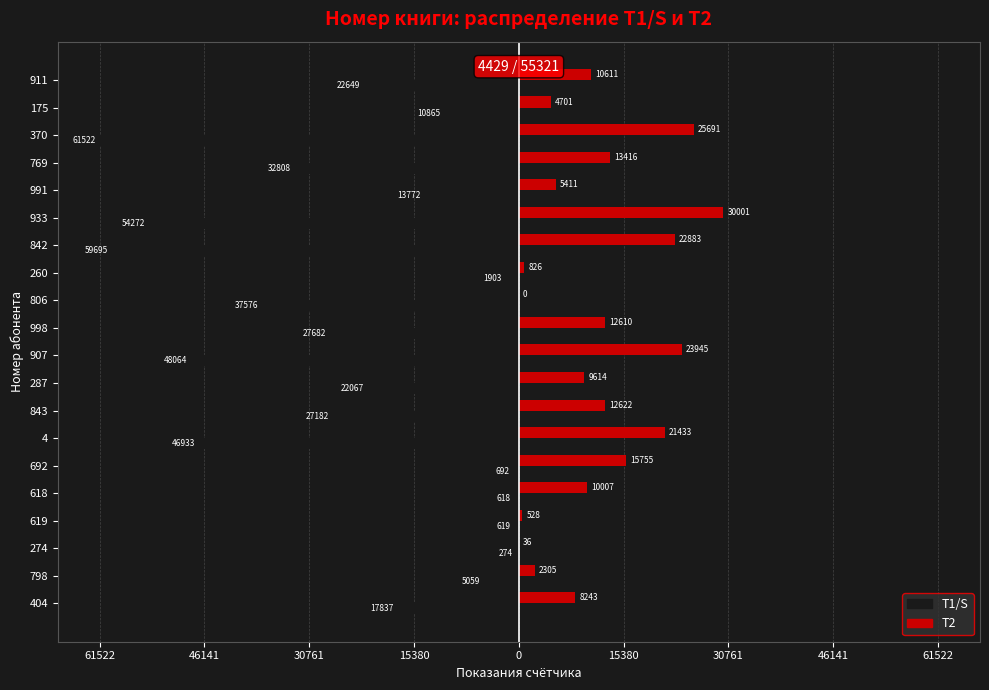

What are all the series names shown in the legend?

Т1/S, Т2